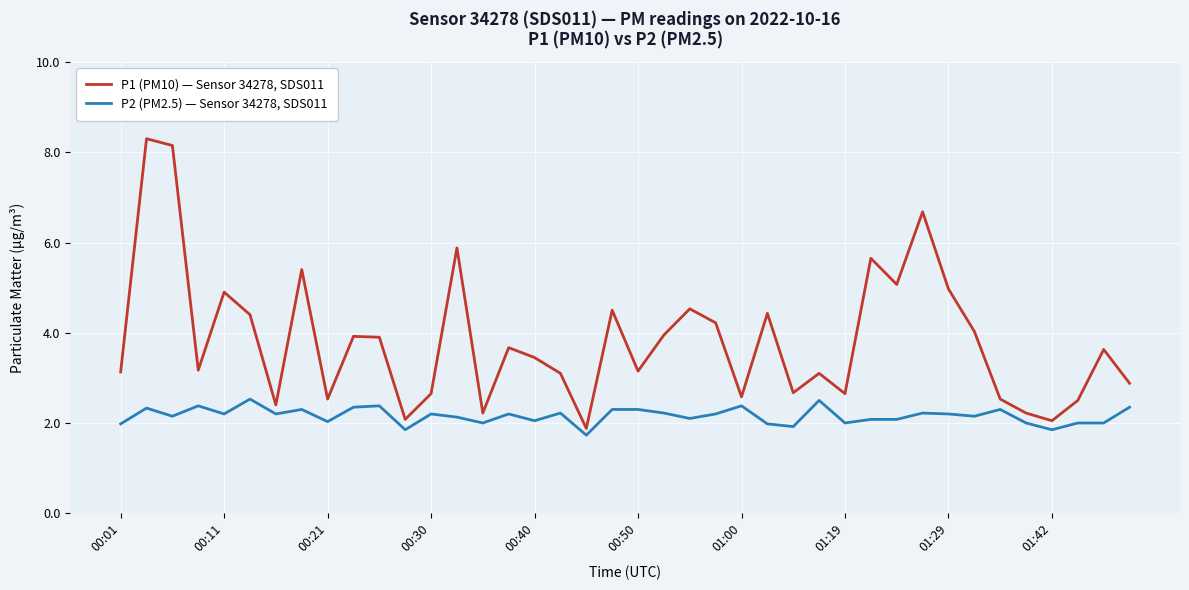

What is the maximum value for P2 (PM2.5) — Sensor 34278, SDS011?

2.5